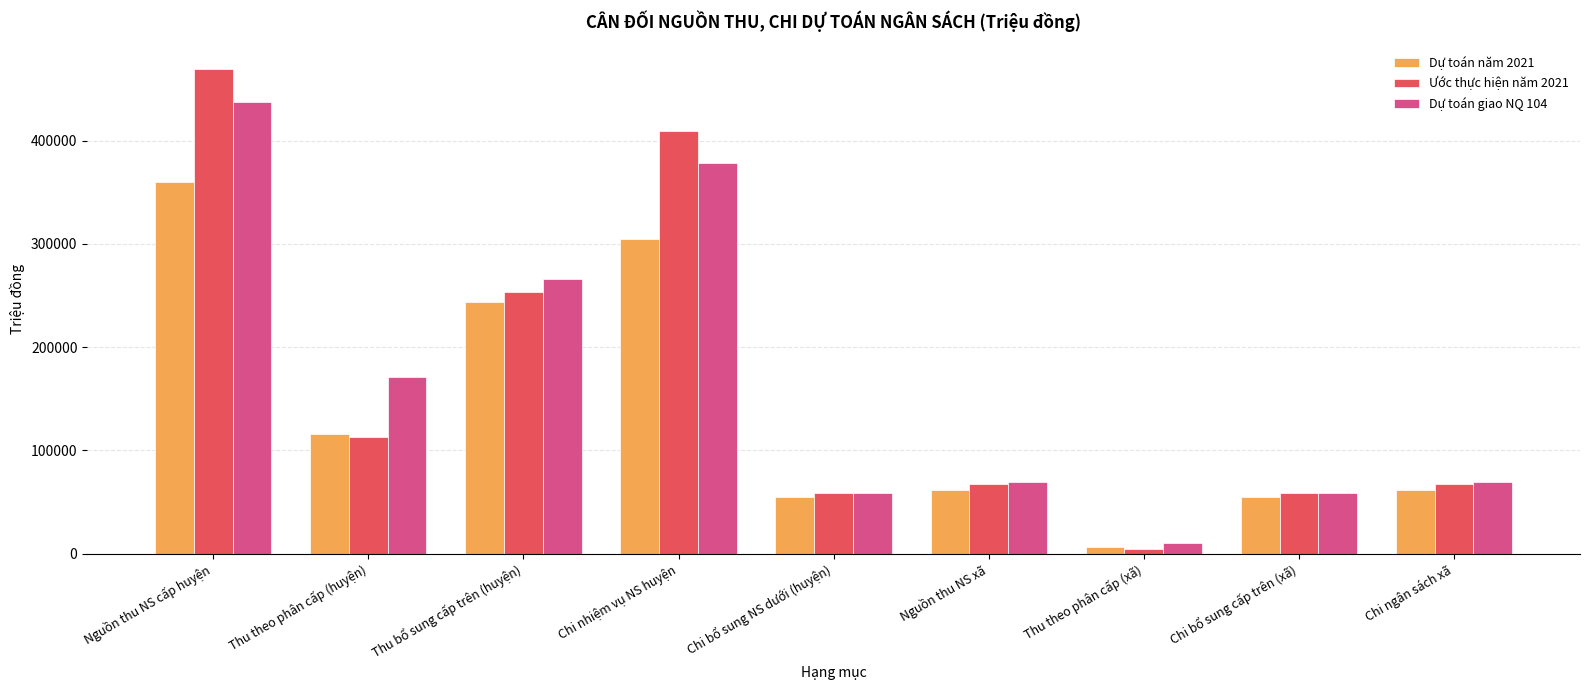

Is it true that Ước thực hiện năm 2021 equals 469505.2 at Nguồn thu NS cấp huyện?

True